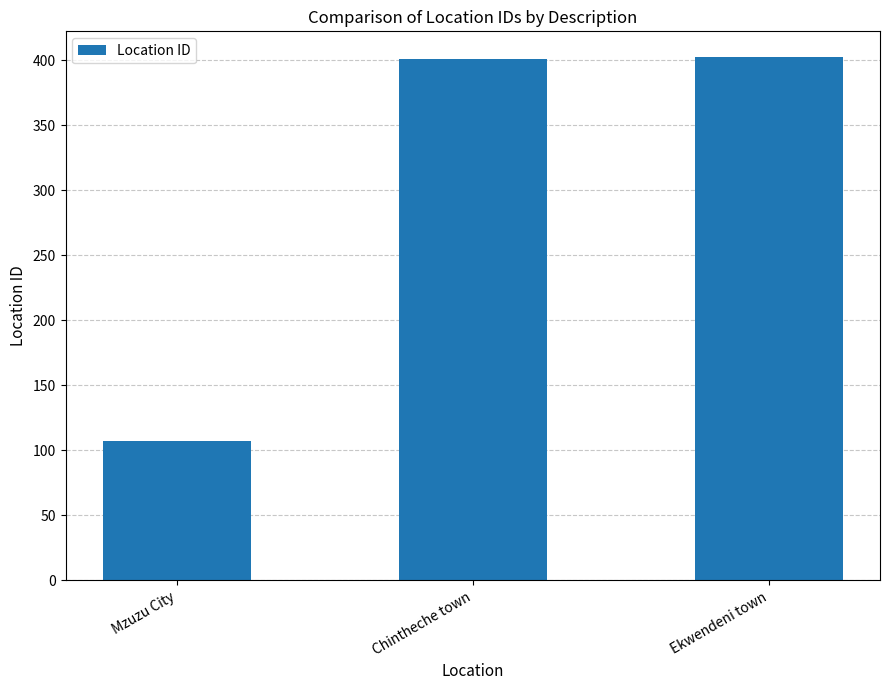

What is the average value?

303